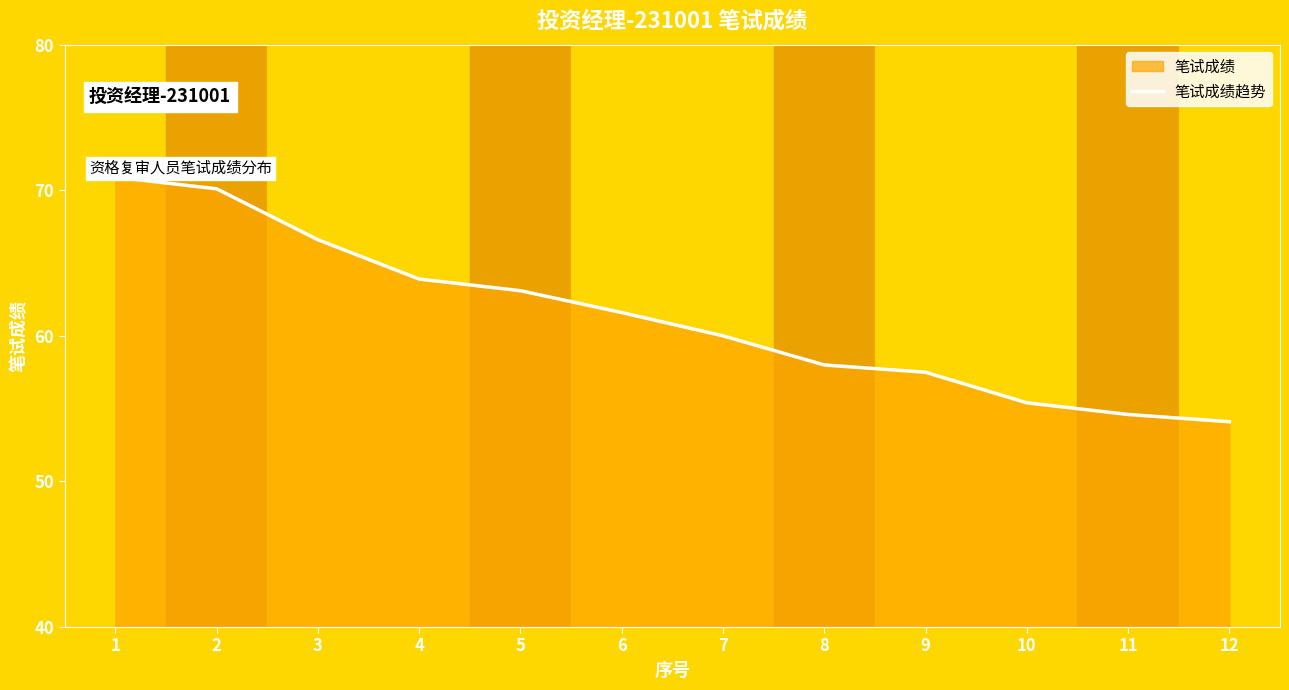

What is the change in value from 7 to 8?

-2.0